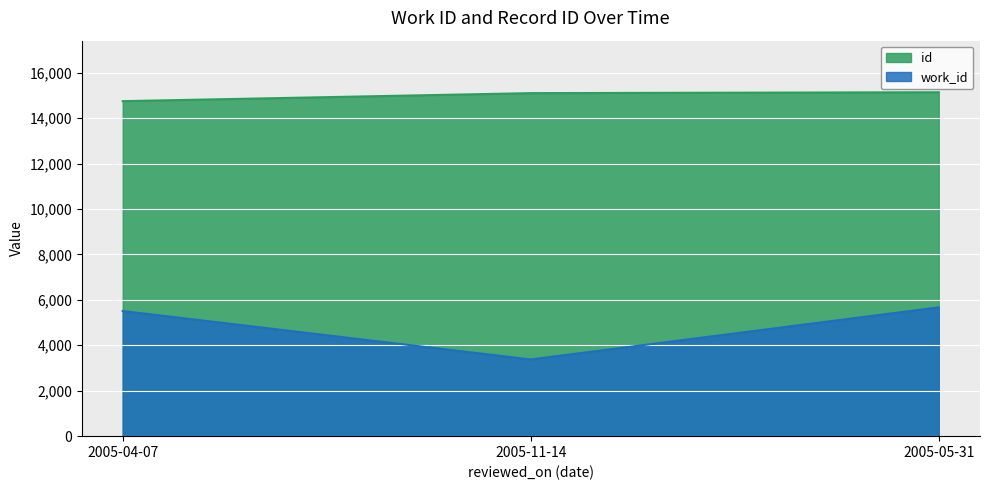

Read the id value at 2005-04-07, to the nearest 5.

14745